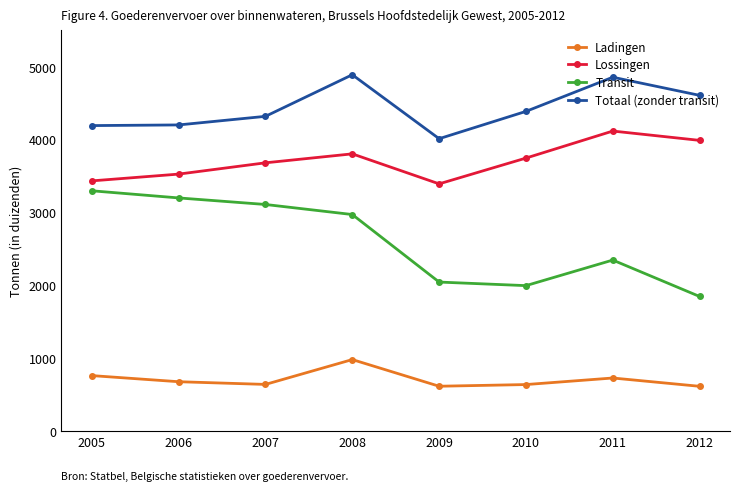

List the labels in order of Transit value, smallest first.

2012, 2010, 2009, 2011, 2008, 2007, 2006, 2005